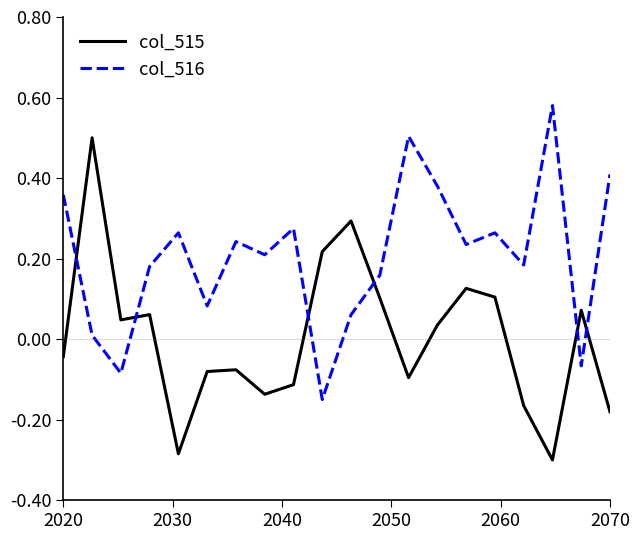

Which series has the largest total across all categories?

col_516